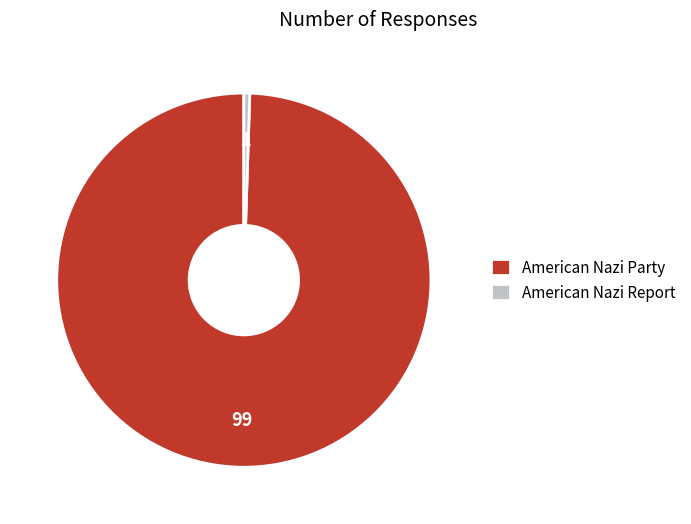

Is it true that American Nazi Party is 89% of the pie?

False